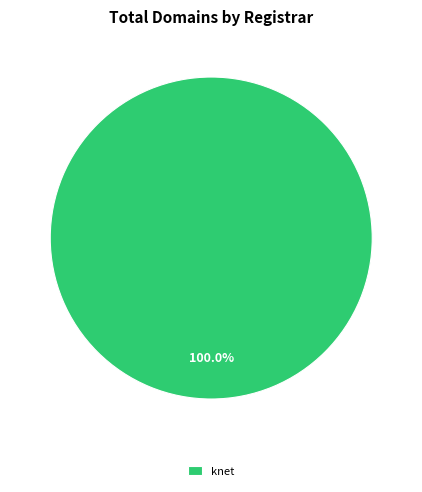

What is the majority slice?

knet